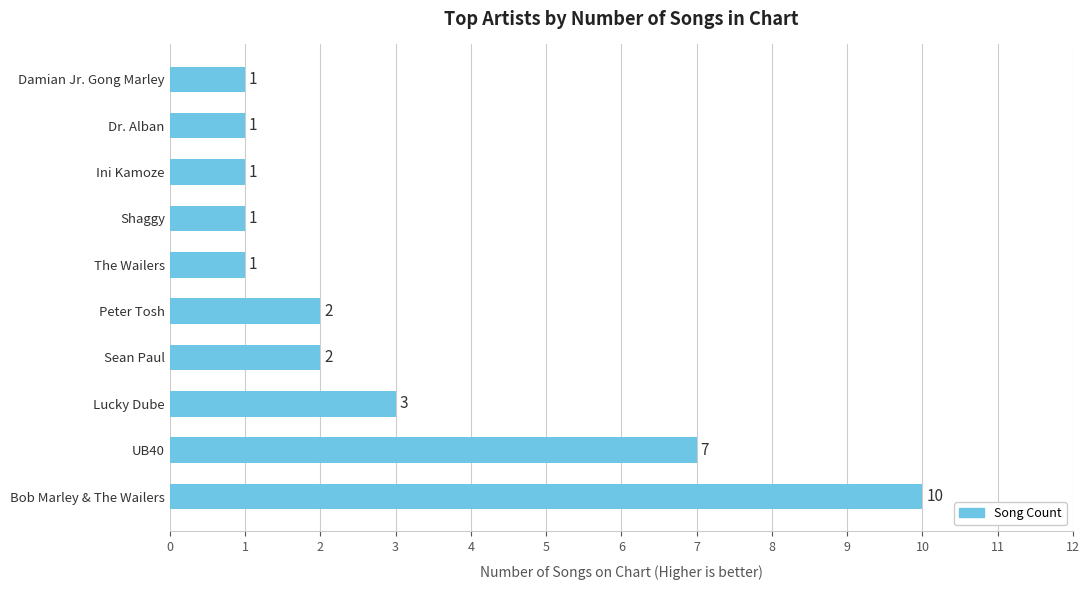

The value at Bob Marley & The Wailers is 3. True or false?

False